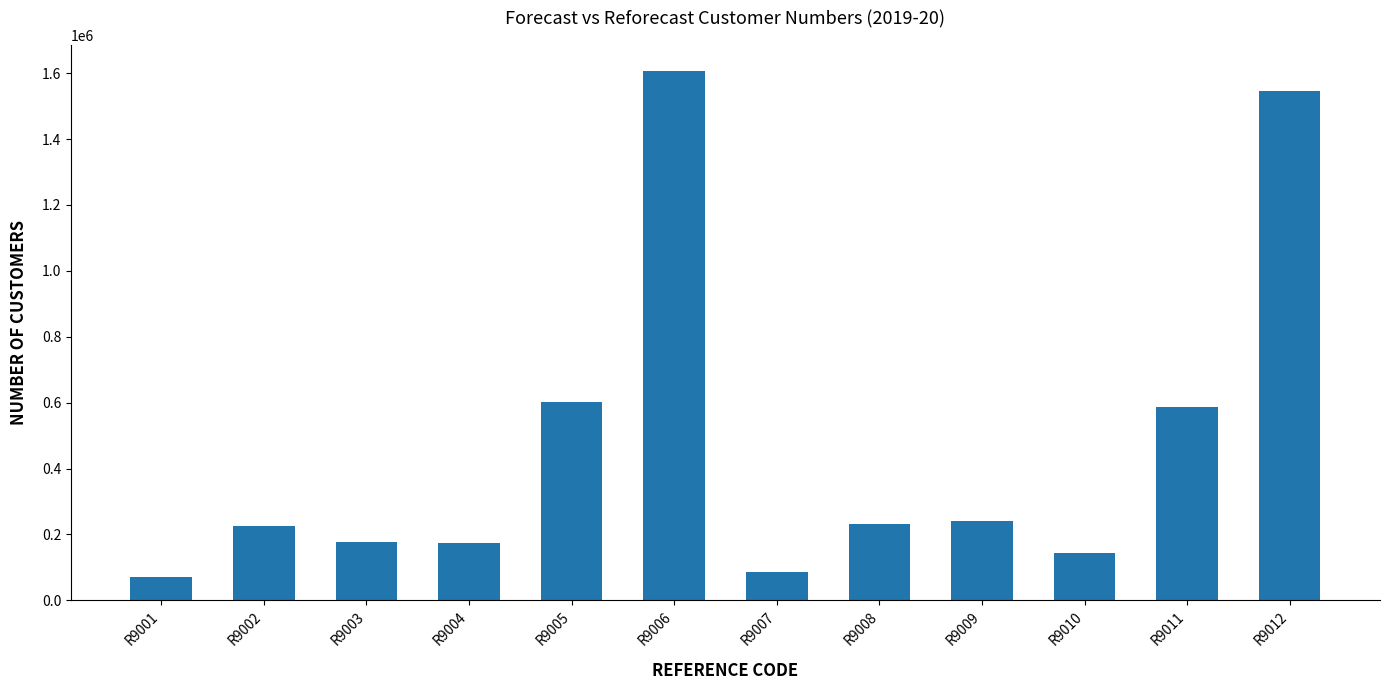

What is the difference between the values at R9005 and R9002?

377354